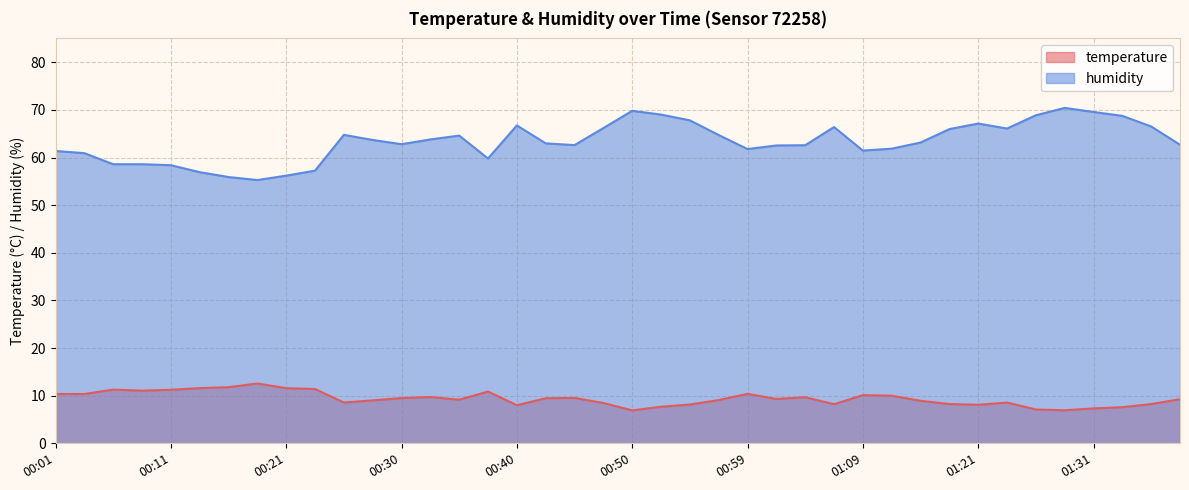

What is the difference between the humidity values at 01:14 and 00:50?

6.7